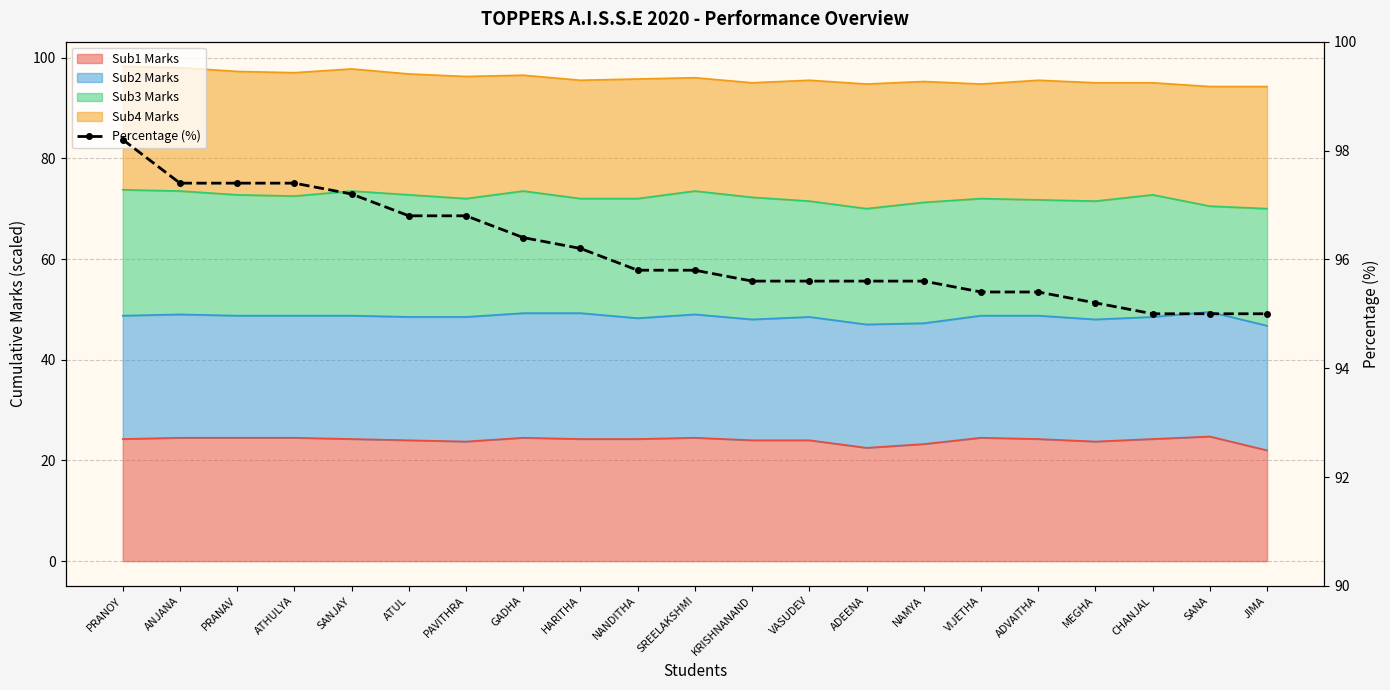

Reading right to left, list all the values displayed in this chart.

95.0	95.0	95.0	95.2	95.4	95.4	95.6	95.6	95.6	95.6	95.8	95.8	96.2	96.4	96.8	96.8	97.2	97.4	97.4	97.4	98.2